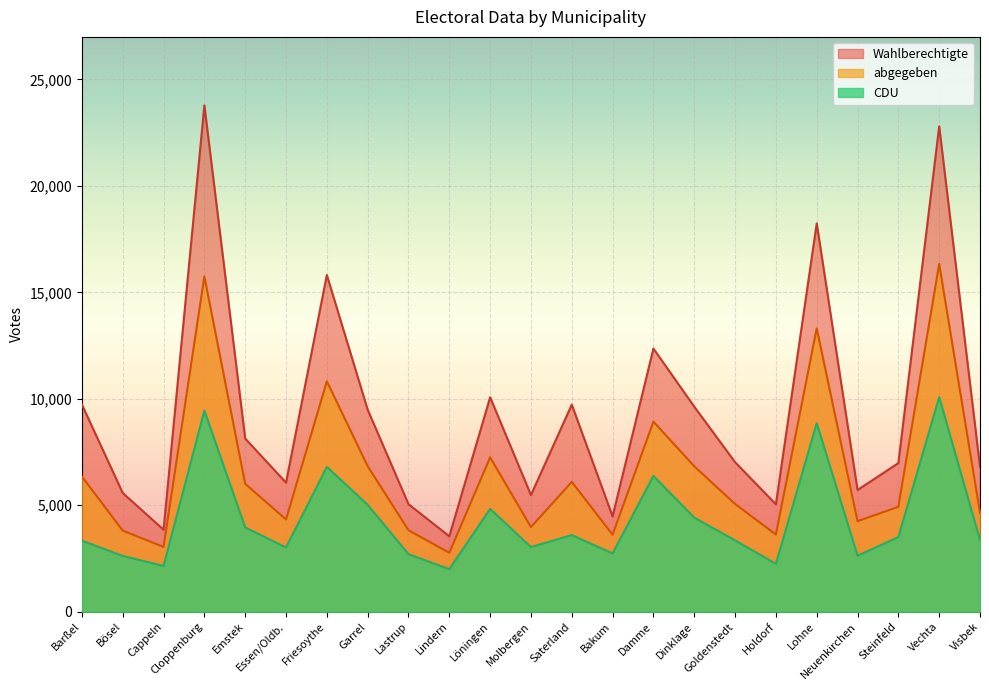

True or false: CDU has a value of 15593 at Lohne.

False